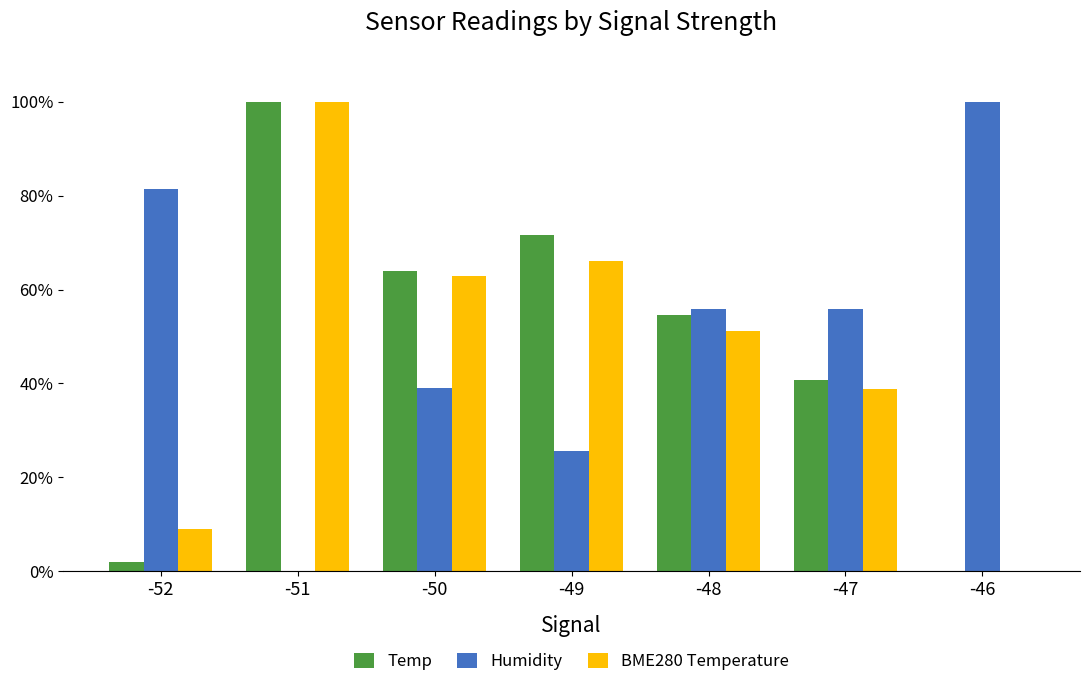

Where is Temp nearest to the value 50?

-48